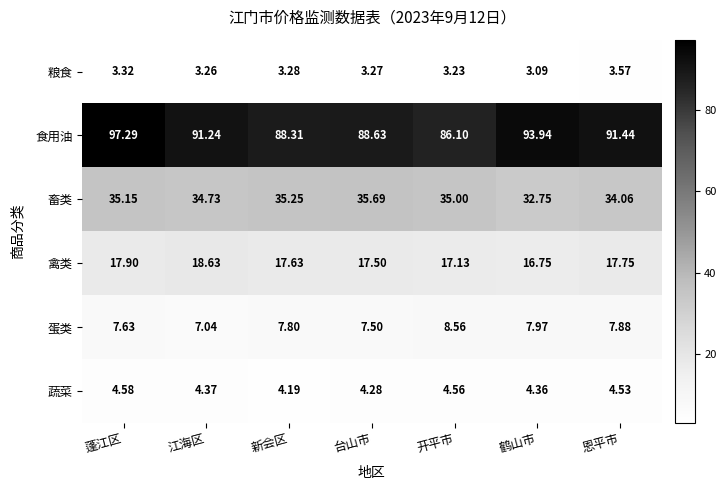

At which label is 蛋类 closest to 7?

江海区